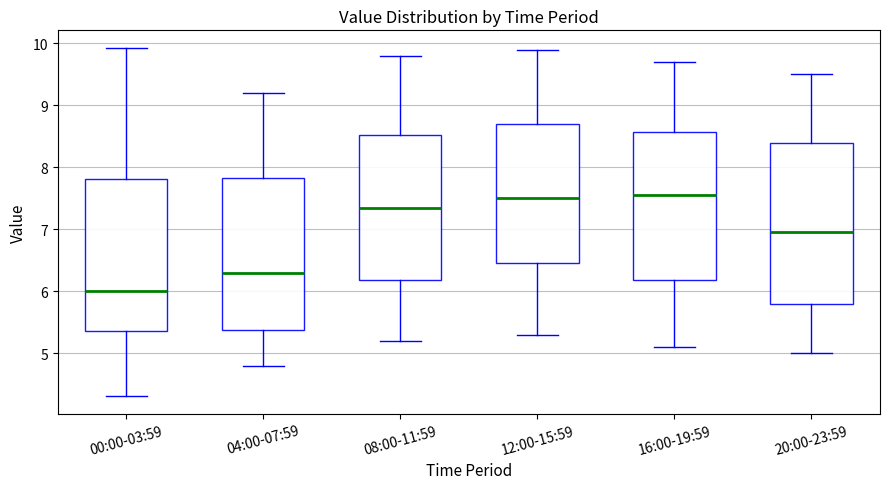

Which box is the tallest, from its lower edge to its upper edge?

20:00-23:59